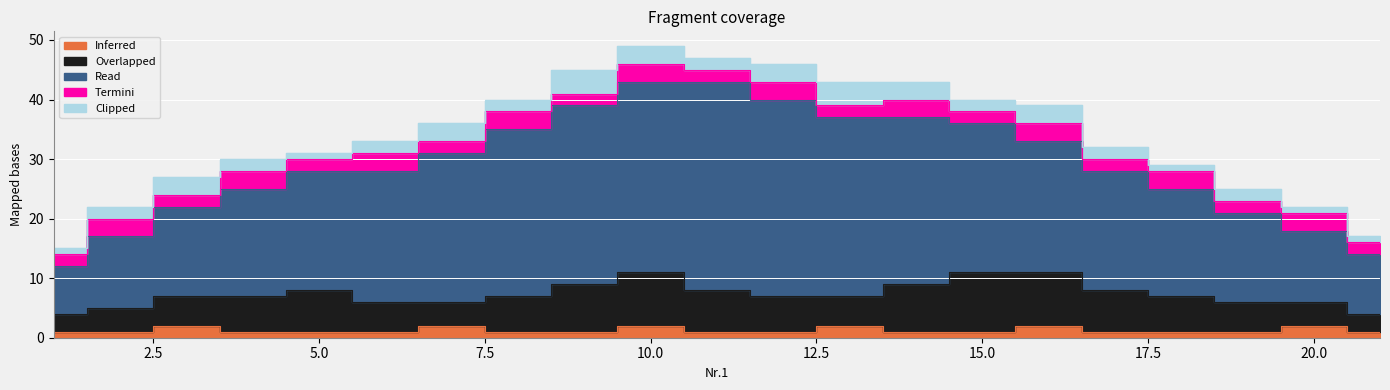

At which category does the chart reach its peak across all series?

11